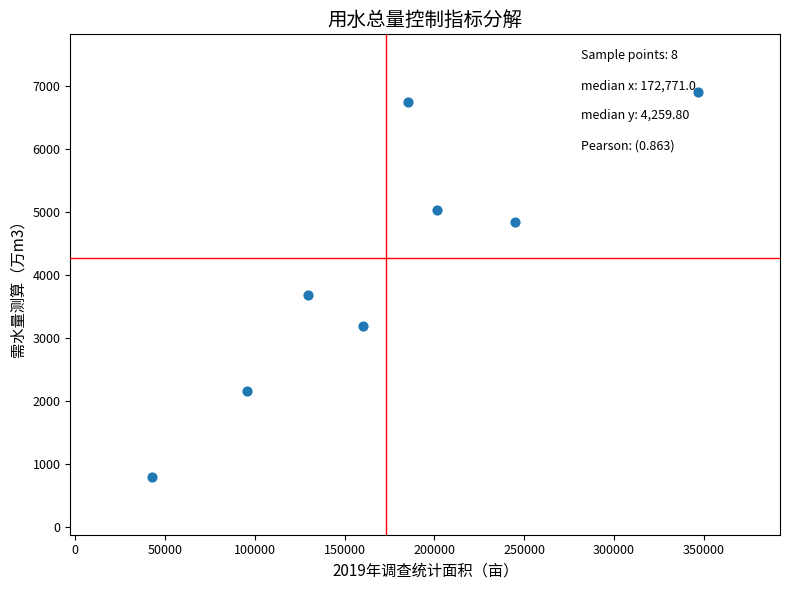

What Y value in the scatter plot is closest to 3845?

3683.8